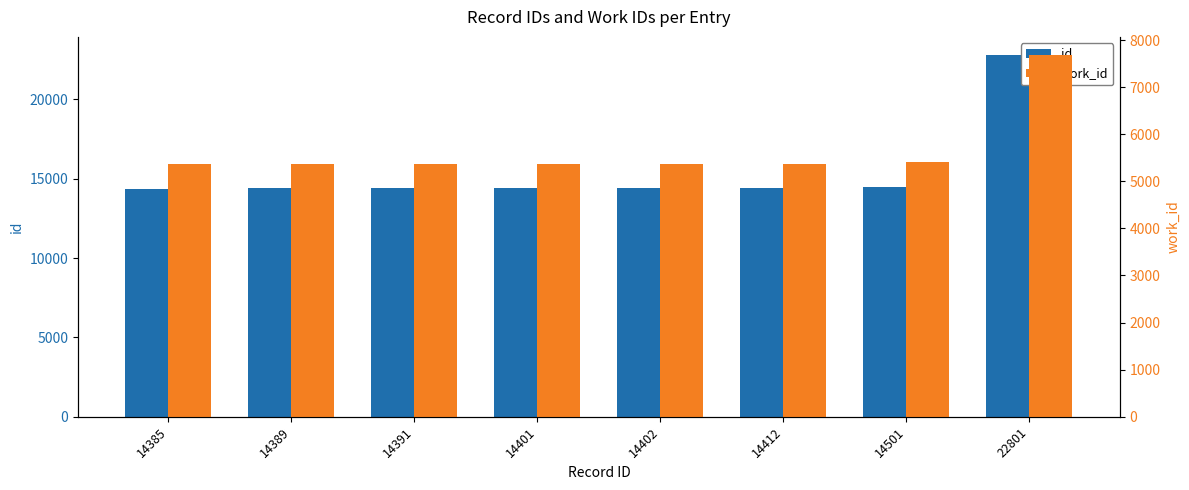

What is the lowest value of the id series?

14385